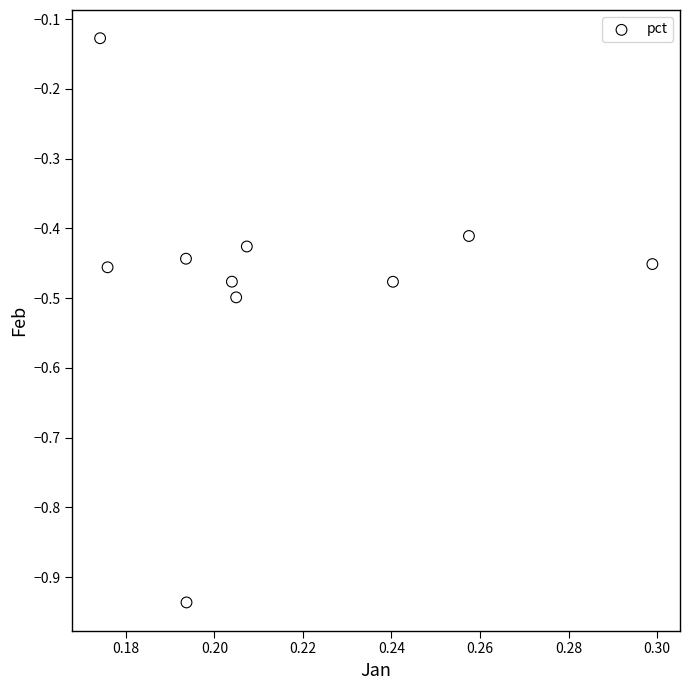

What is the range of Y values (max minus min)?

0.8